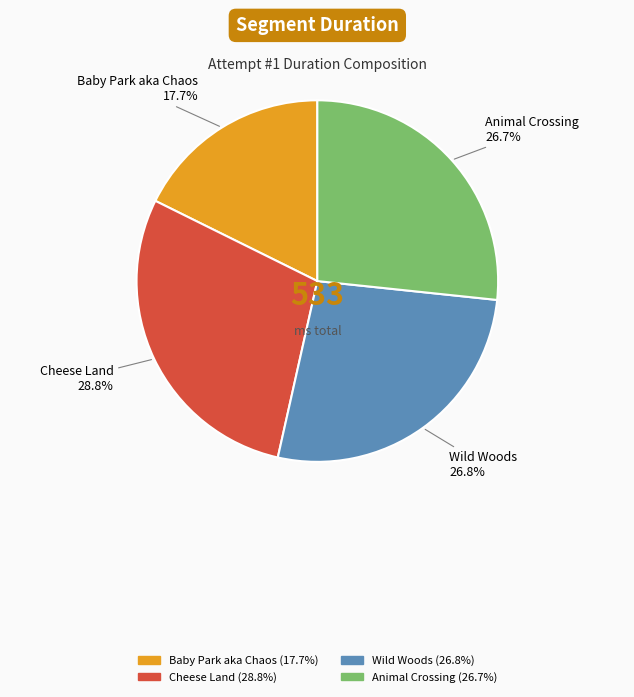

To the nearest percent, what is the difference between the Wild Woods and Cheese Land slice percentages?

2%